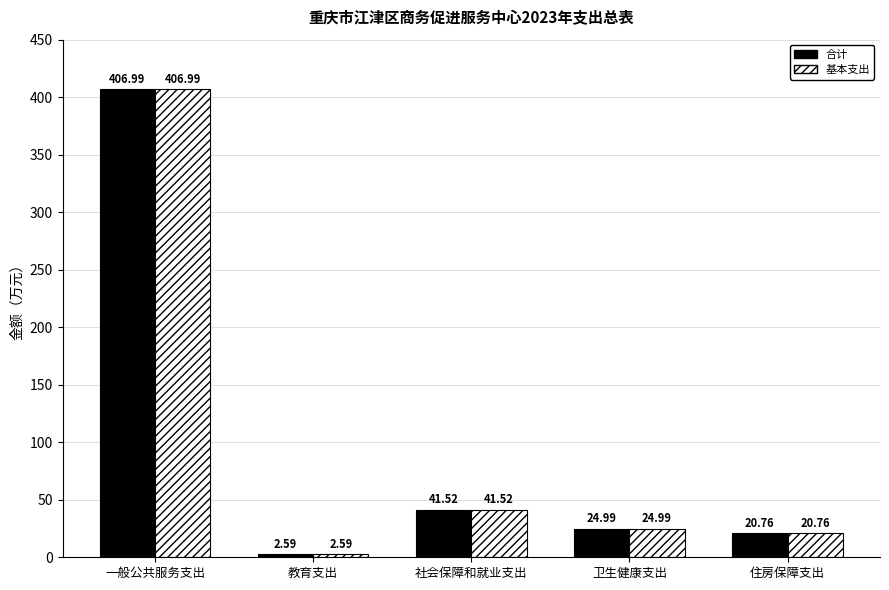

How many bars are there in total?

10